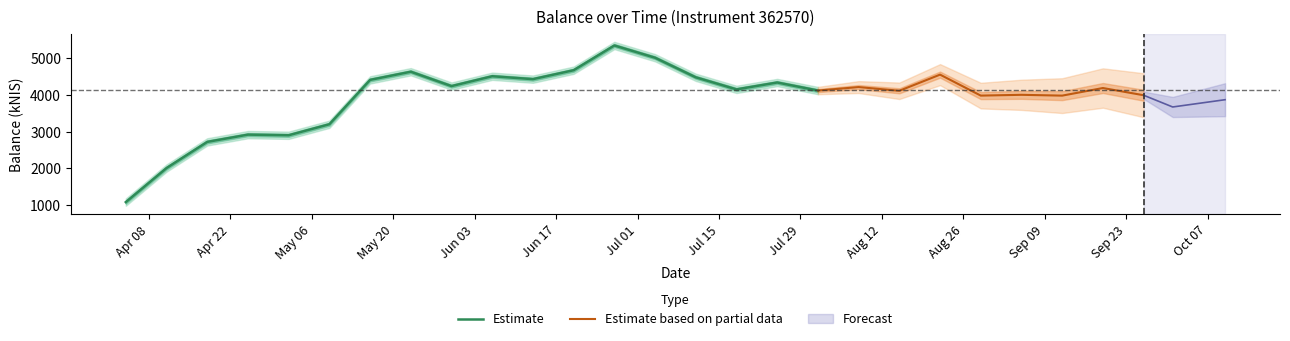

Which has a higher value, 2024-04-25 or 2024-05-23?

2024-05-23